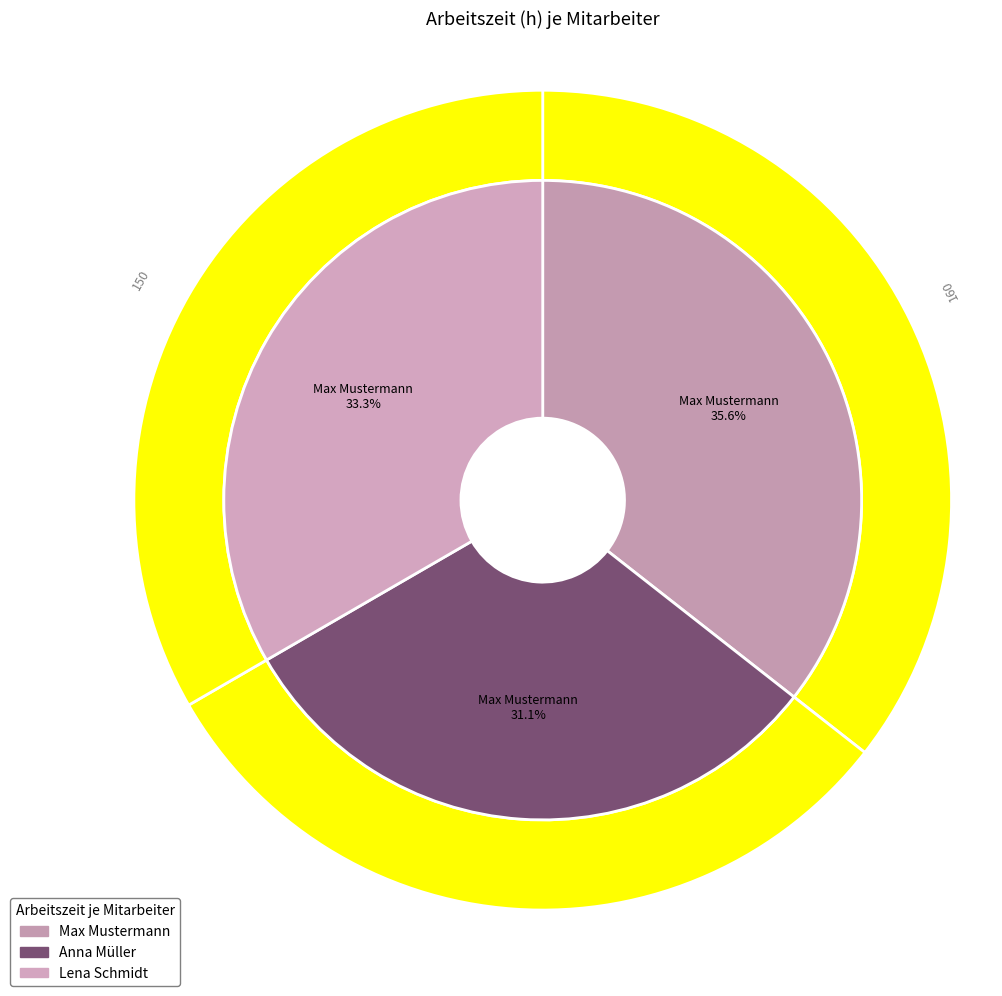

Is Anna Müller the majority of the pie?

No